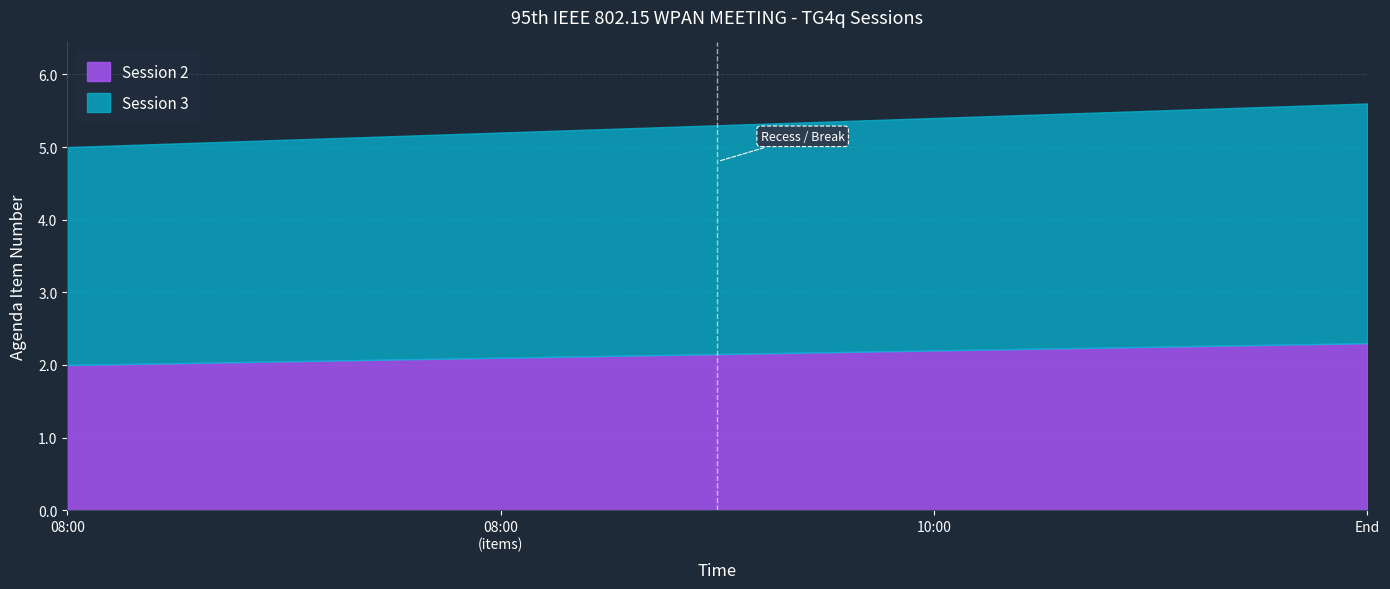

What are all the series names shown in the legend?

Session 2, Session 3